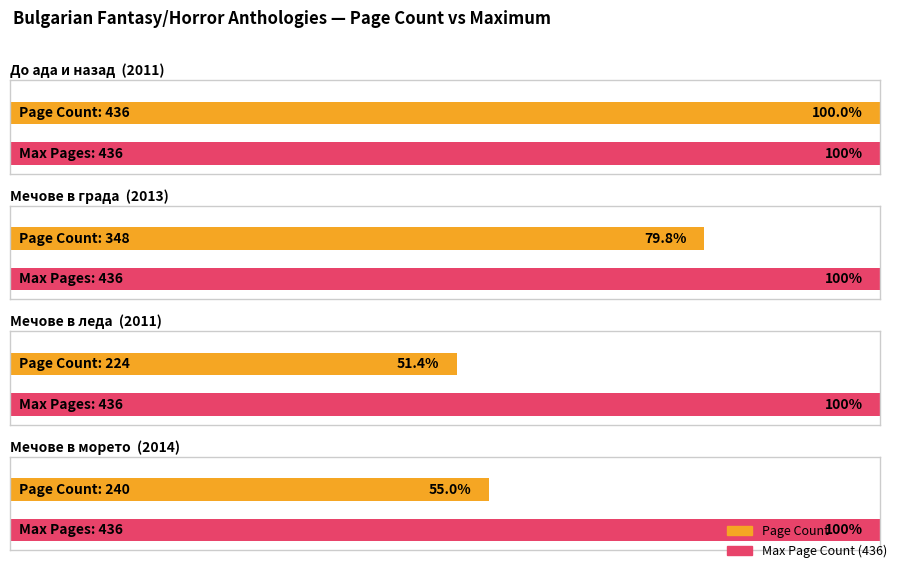

Reading left to right, transcribe all the data shown in this chart.

436	348	224	240